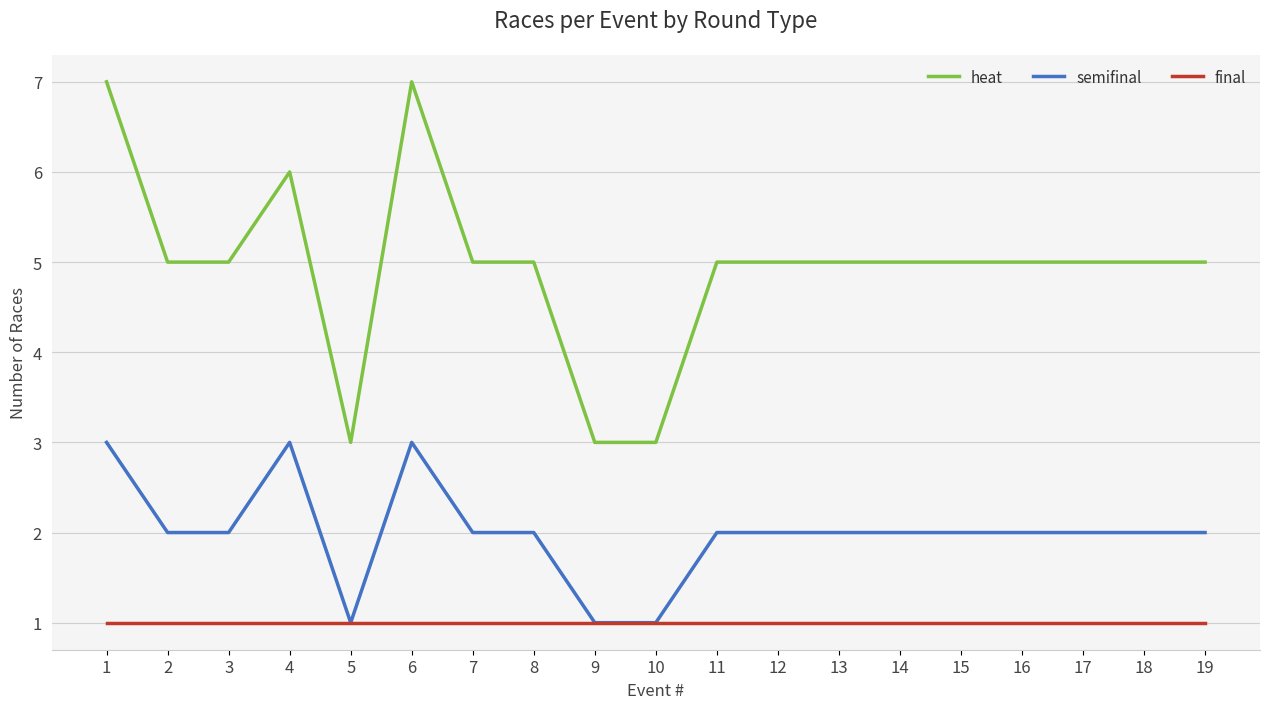

Is this an area chart (filled region under the line)?

No